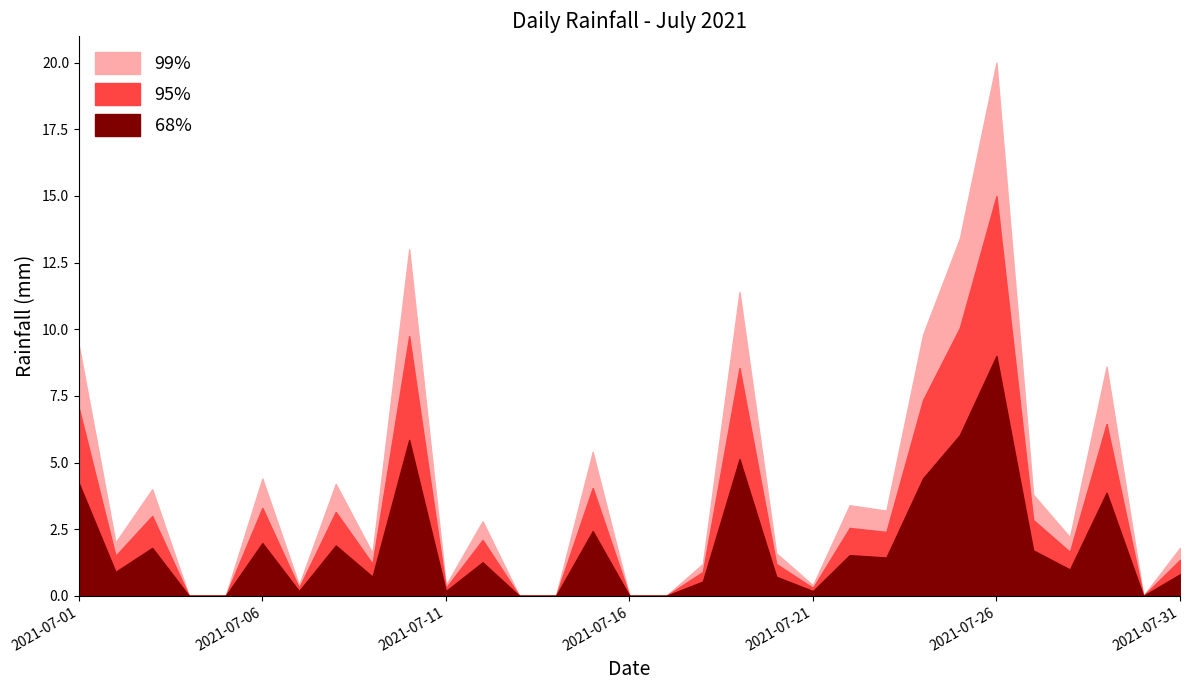

The value at 2021-07-16 is 0.0. True or false?

True